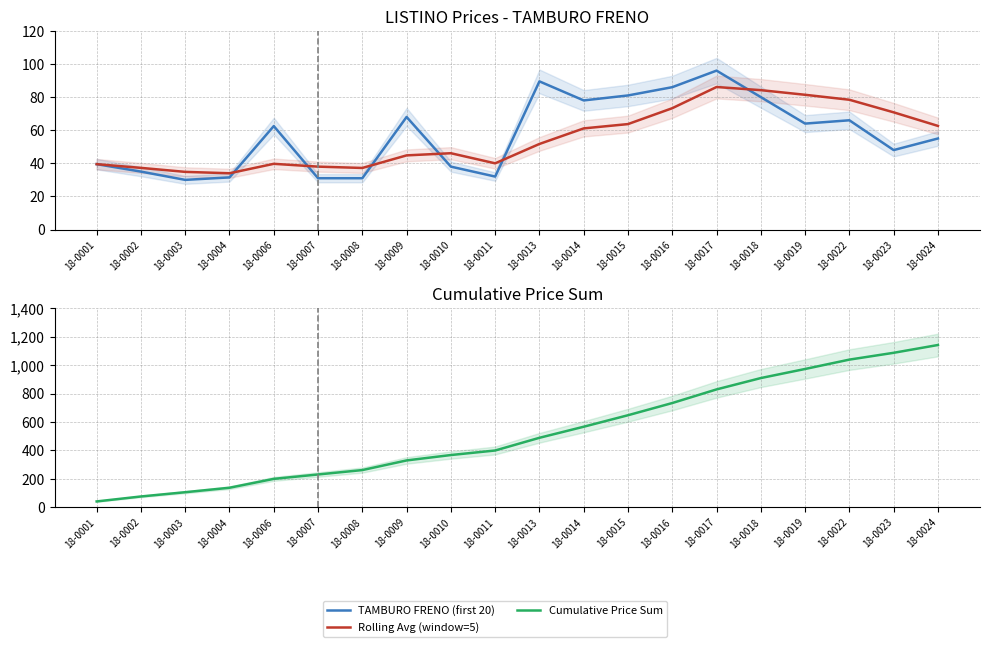

What is the spread (max minus min) of values at 18-0002?

39.5